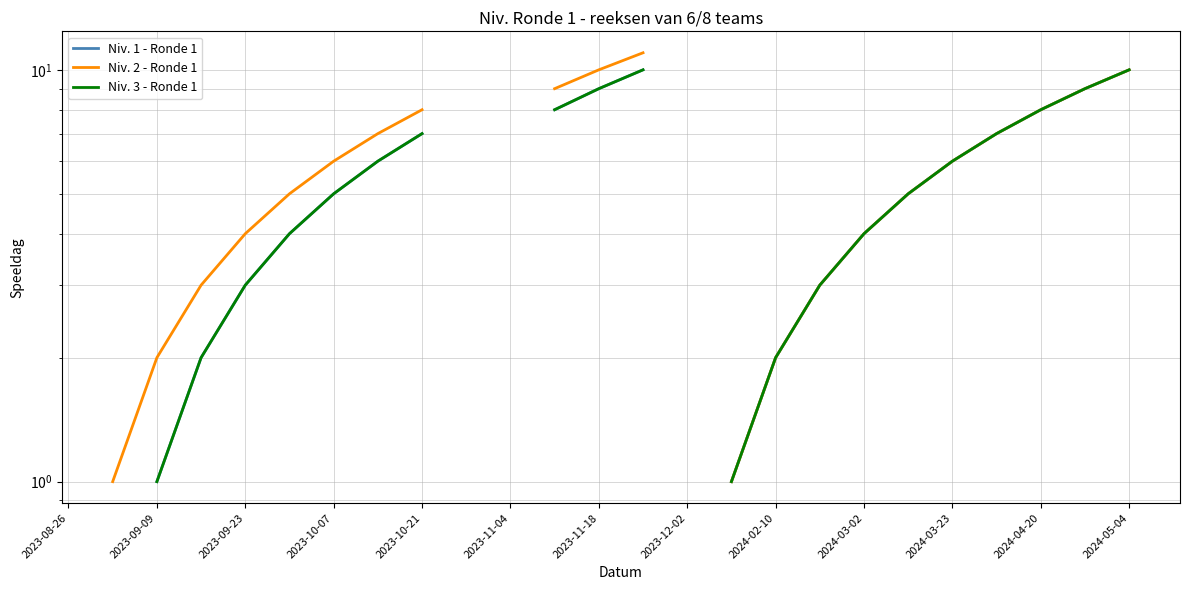

How many lines are shown in the chart?

3